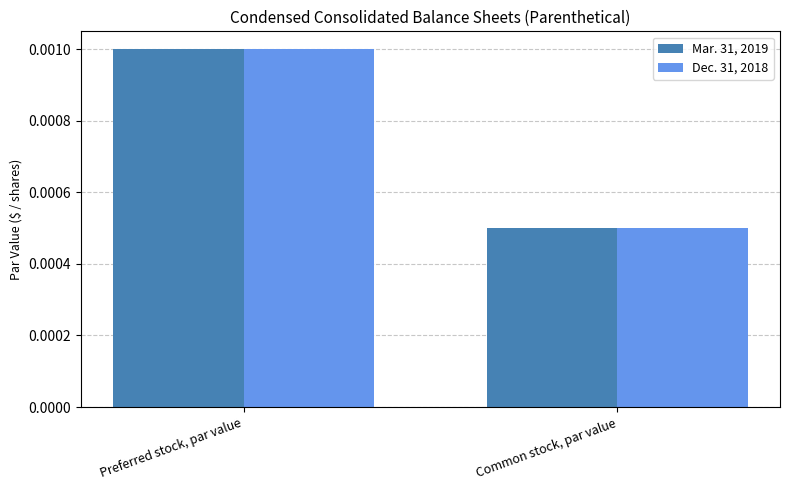

What is the label of the 2nd bar from the left?

Common stock, par value